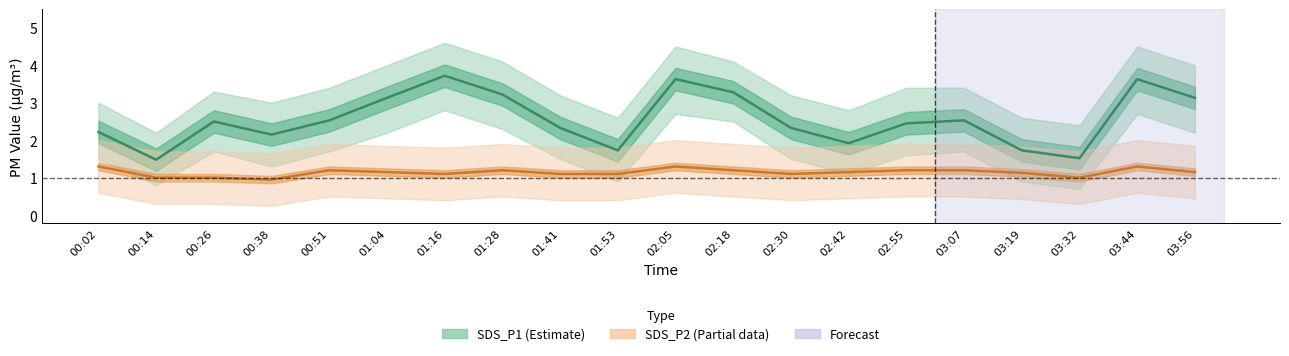

True or false: SDS_P2 (Partial) and SDS_P1 (Estimate) cross at least once.

False